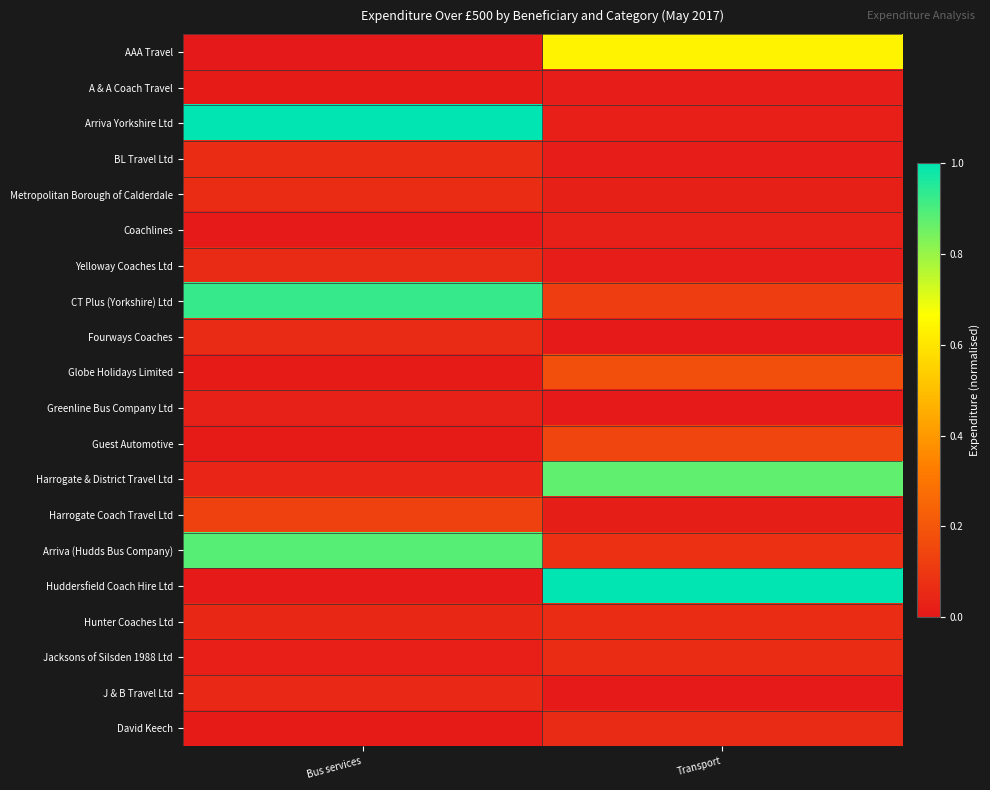

Which label corresponds to the smallest value in the chart?

Bus services